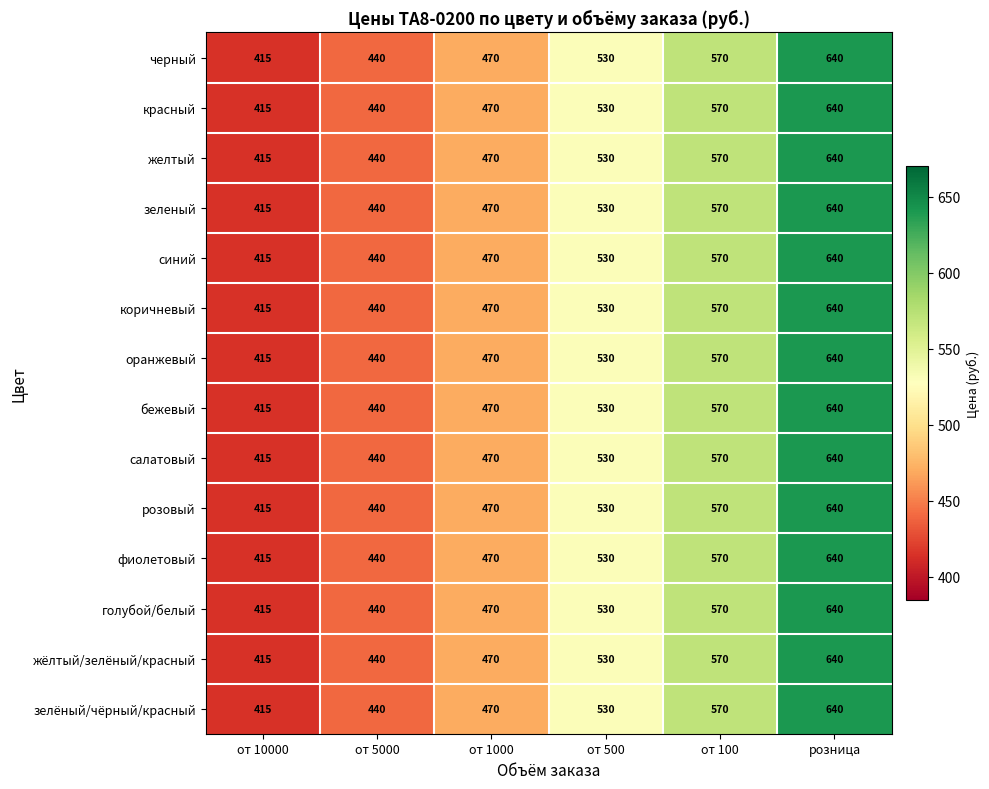

What is the minimum value shown in the chart?

415